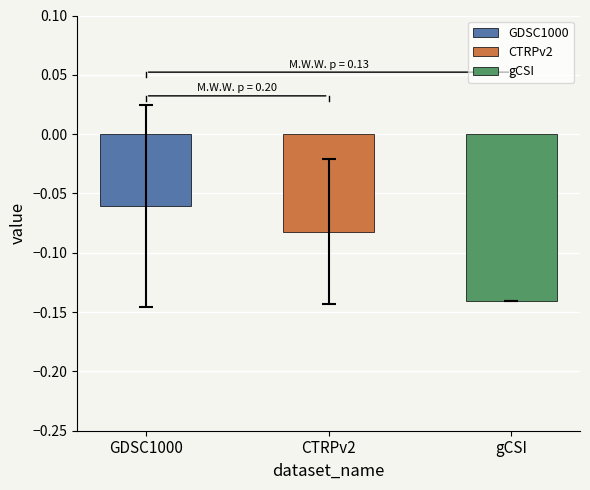

Are the bars horizontal?

No